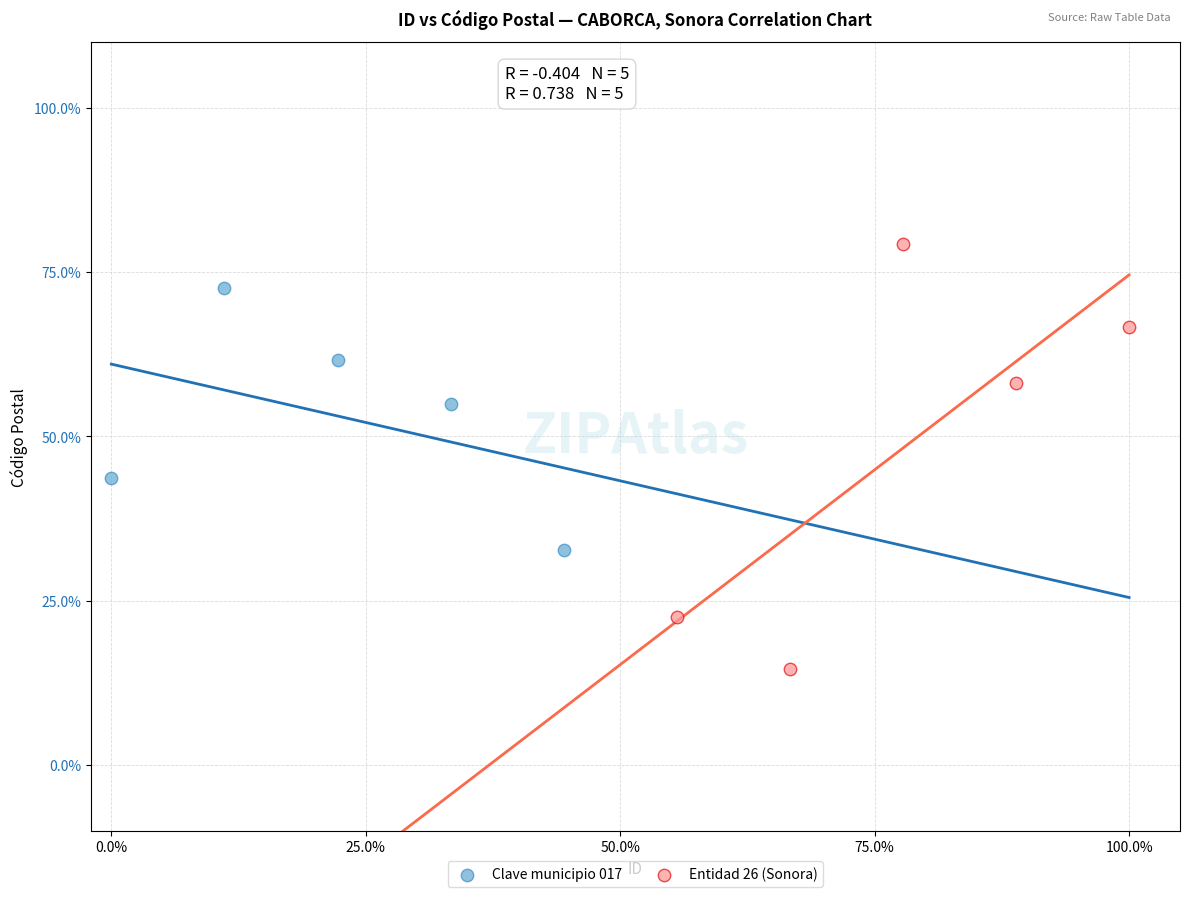

Which series contains the highest Y value?

Entidad 26 (Sonora)